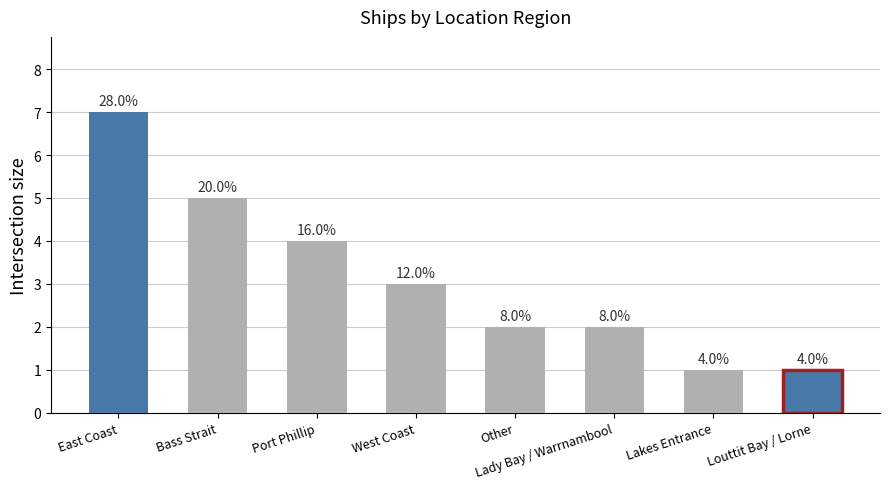

Rank the categories by value from lowest to highest.

Lakes Entrance, Louttit Bay / Lorne, Other, Lady Bay / Warrnambool, West Coast, Port Phillip, Bass Strait, East Coast